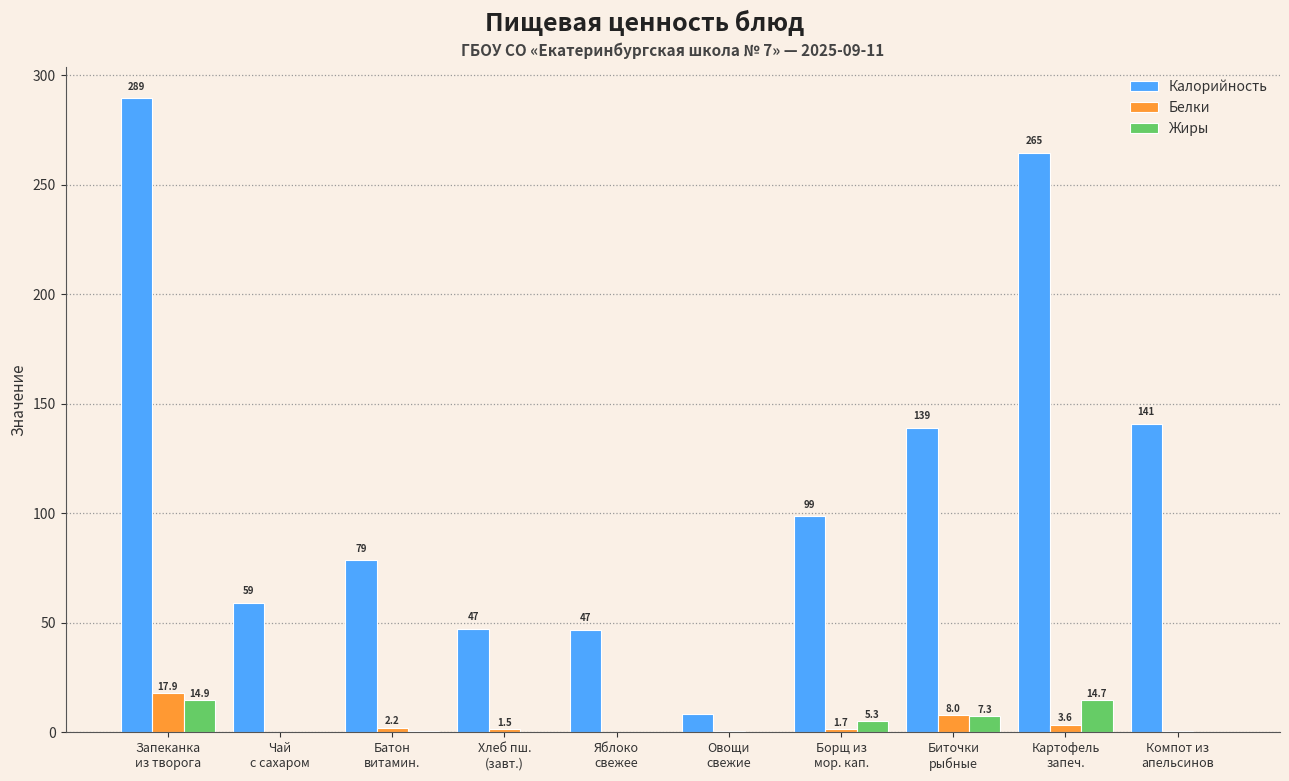

The Белки series shows 1.7 at Борщ из
мор. кап.. True or false?

True